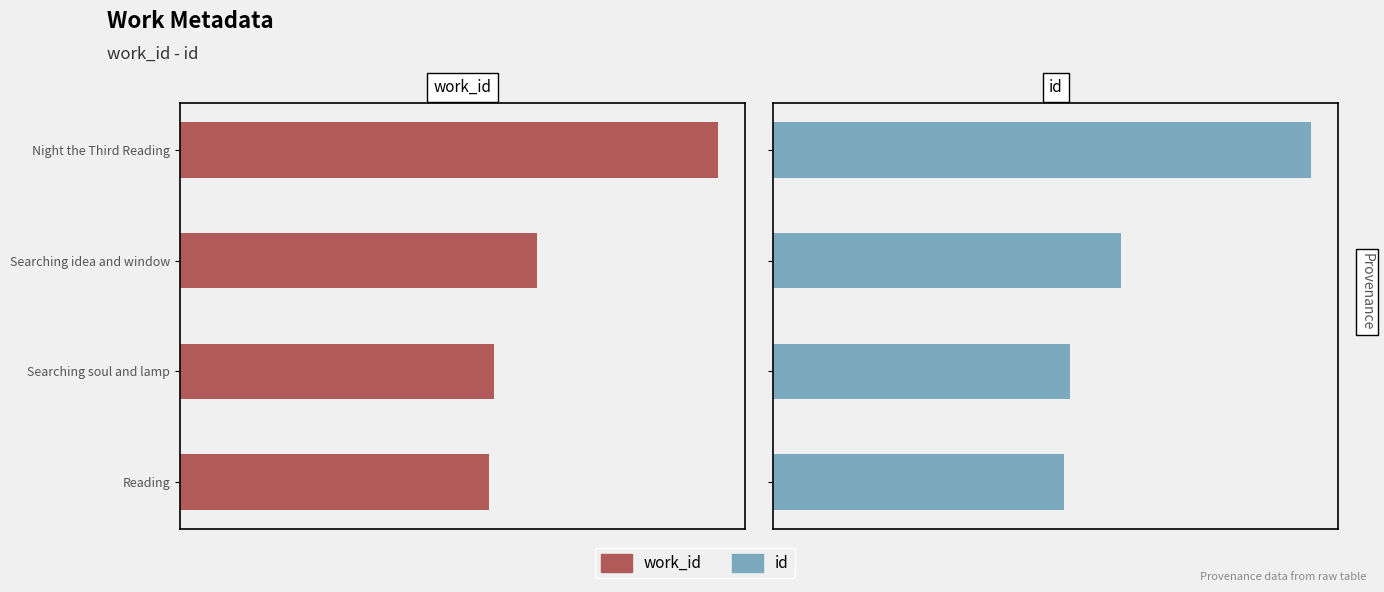

What is the maximum value for id?

20421